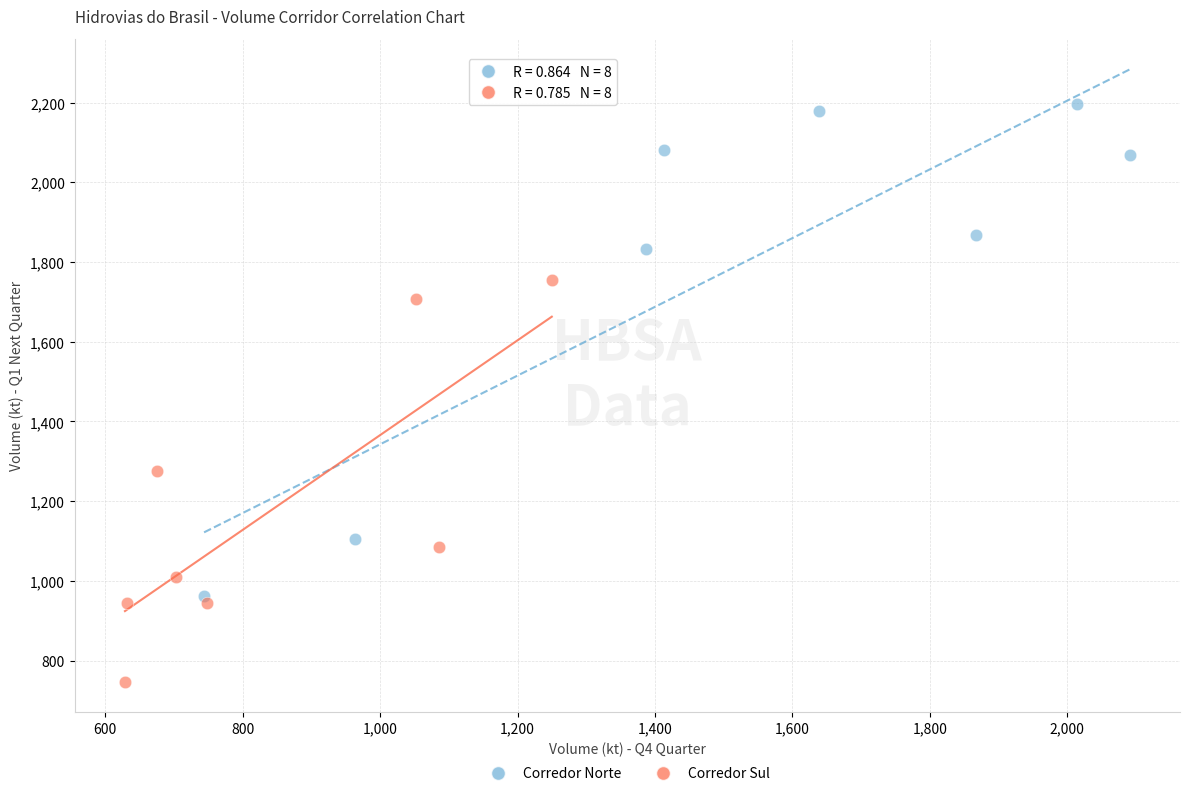

Which series contains the lowest Y value?

Corredor Sul